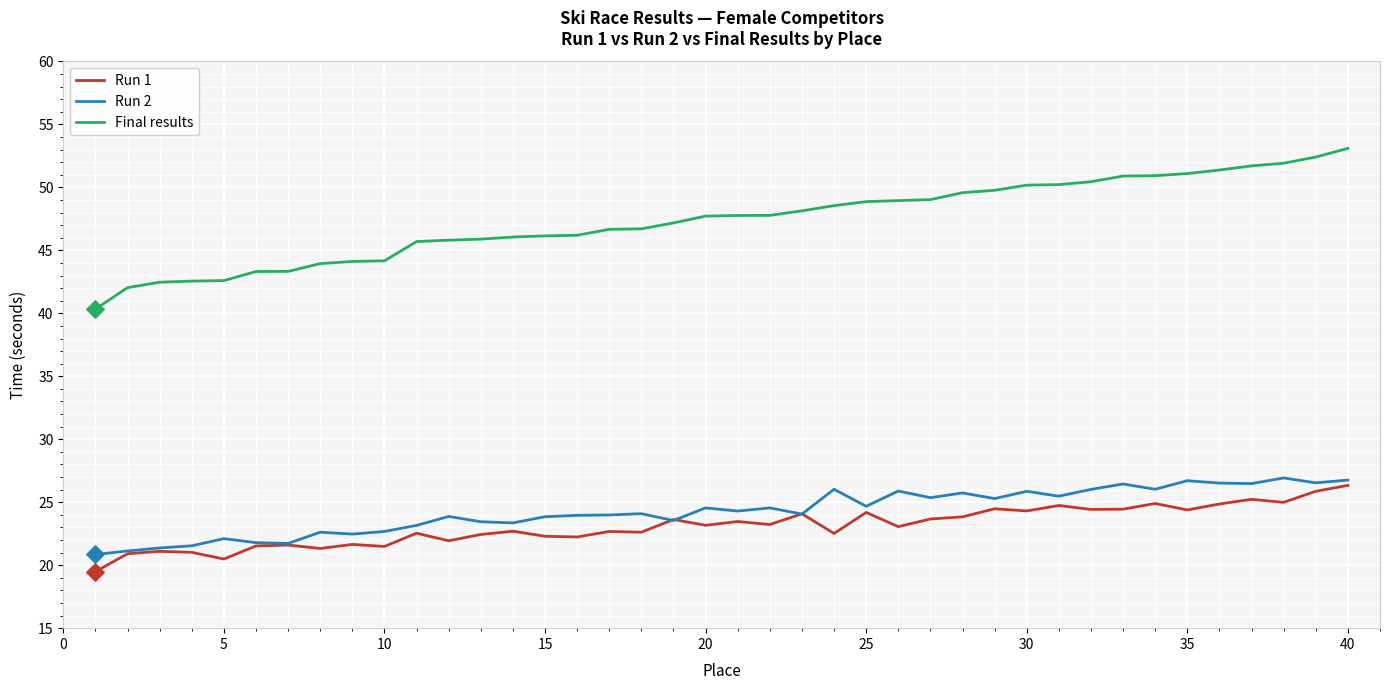

Which series has the largest range (max minus min)?

Final results